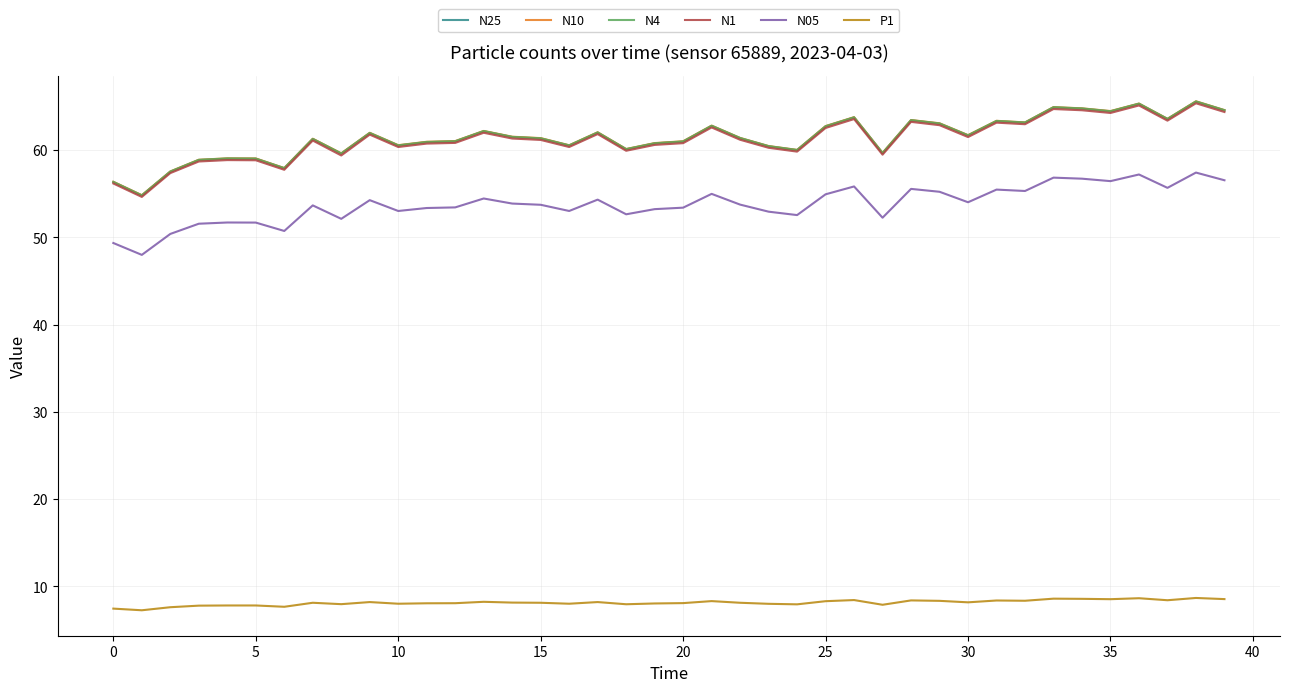

What is the minimum value for N1?

54.6